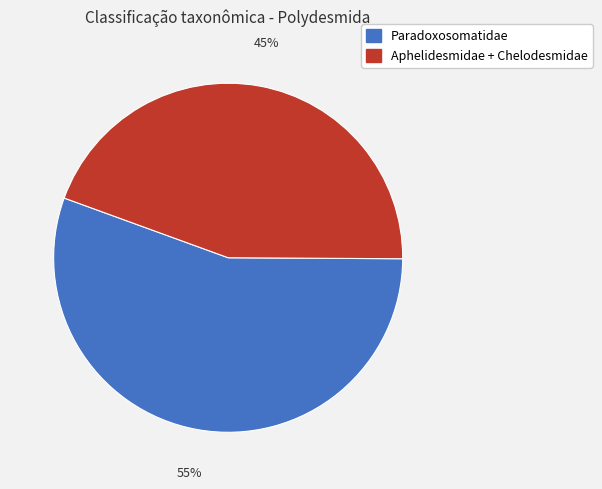

To the nearest percent, what is the average slice percentage?

50%